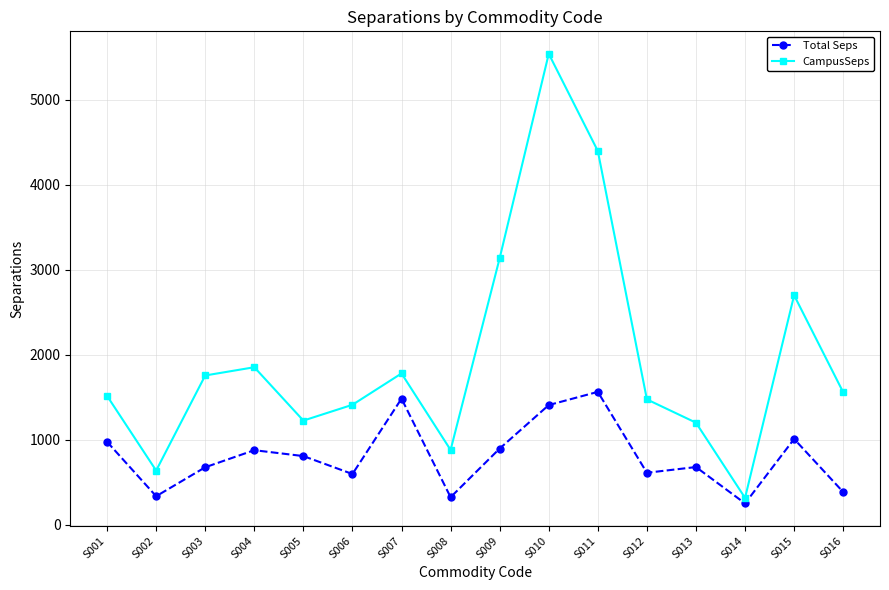

Does the chart have visible grid lines?

Yes